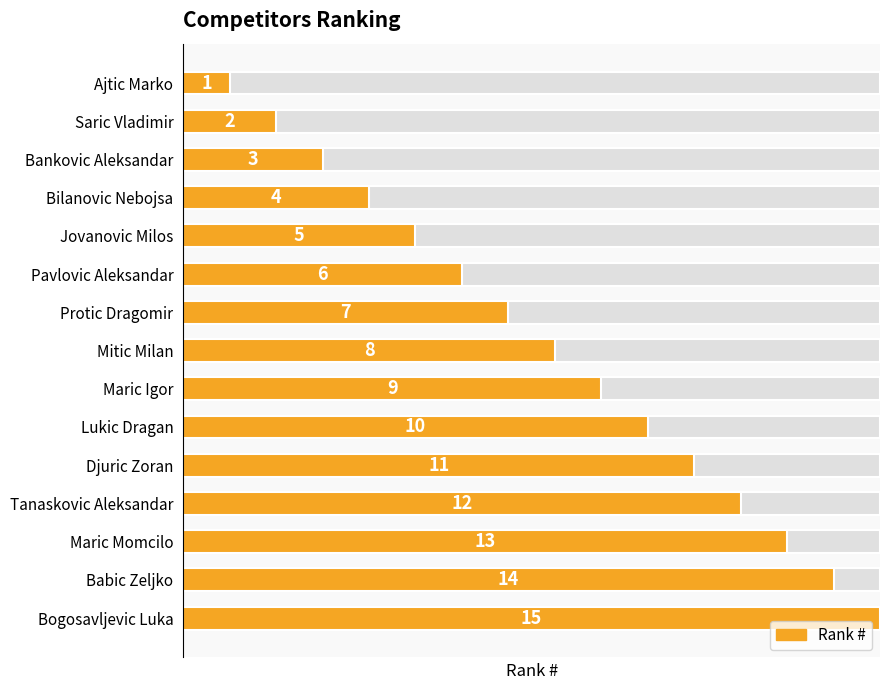

Reading left to right, transcribe all the data shown in this chart.

1	2	3	4	5	6	7	8	9	10	11	12	13	14	15